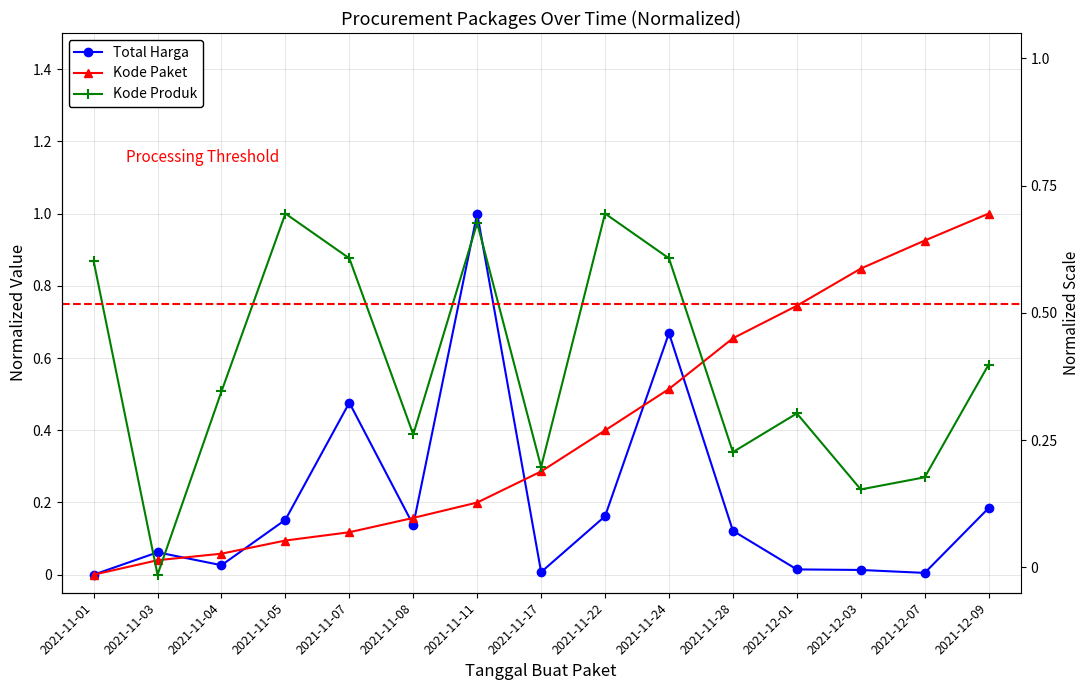

The value of Kode Paket at 2021-12-09 is 1.0. True or false?

True